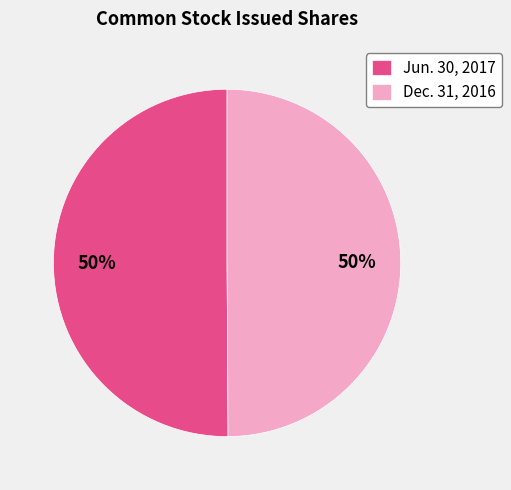

What percentage is the Dec. 31, 2016 slice, to the nearest percent?

50%